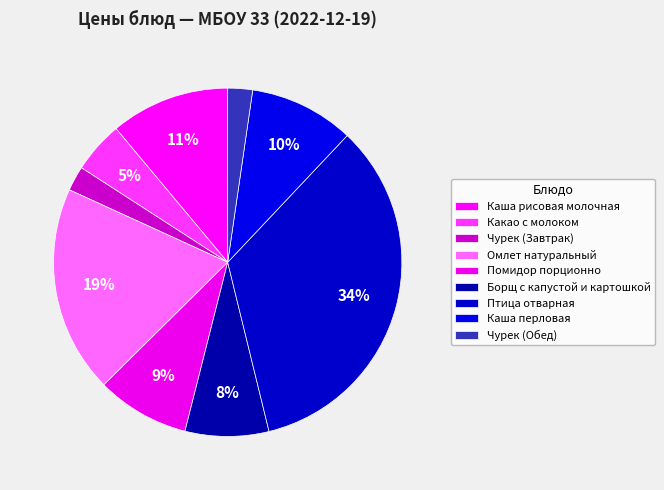

What is the largest slice in the pie chart?

Птица отварная